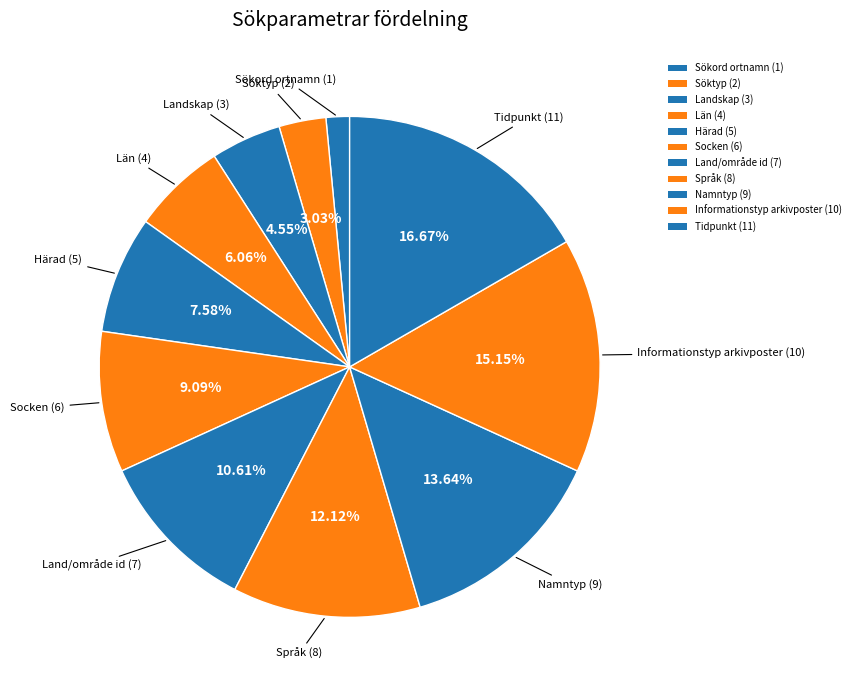

To the nearest percent, what is the difference between the largest and smallest slice percentages?

15%